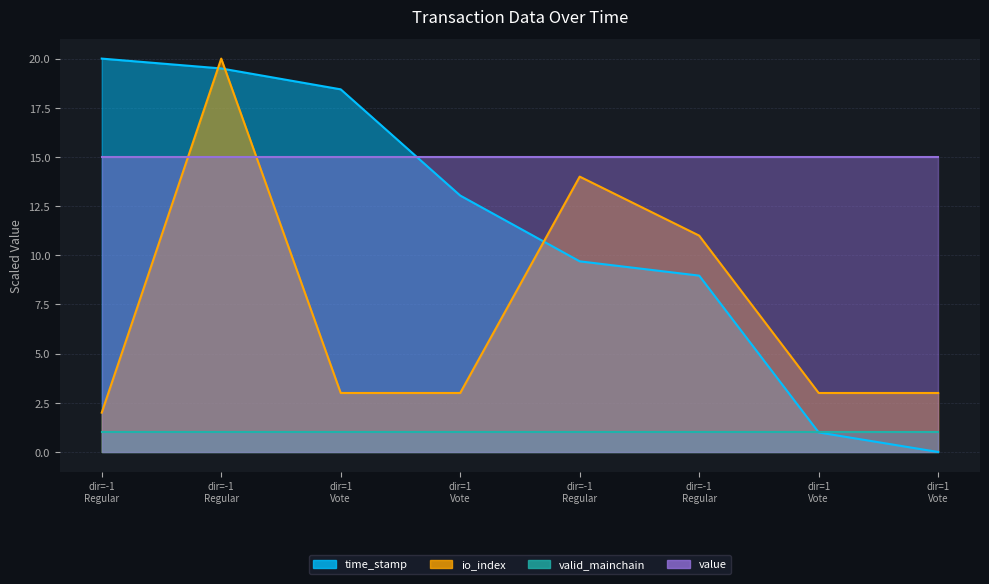

What is the difference between the time_stamp values at dir=1 Vote and dir=-1 Regular?

9.7